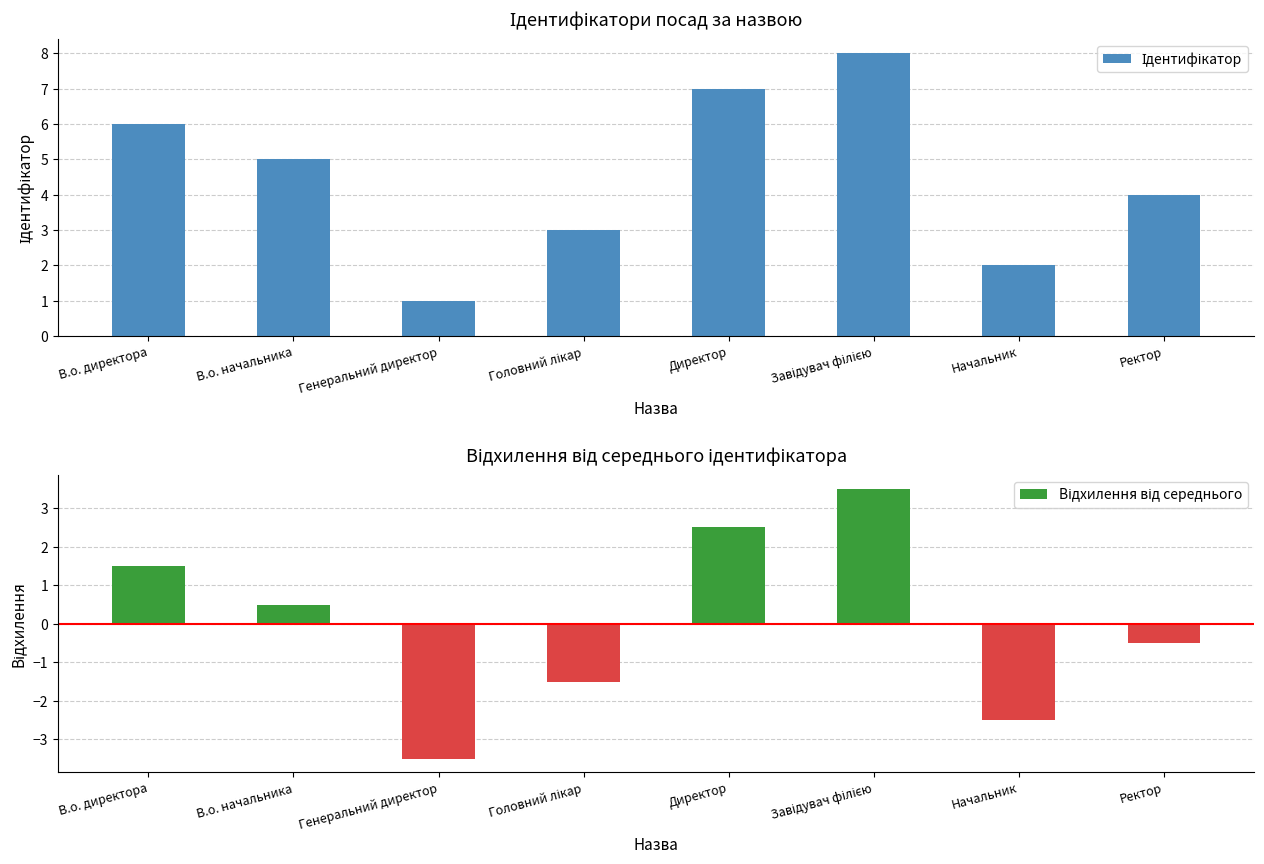

What is the average value of the Ідентифікатор series?

4.5